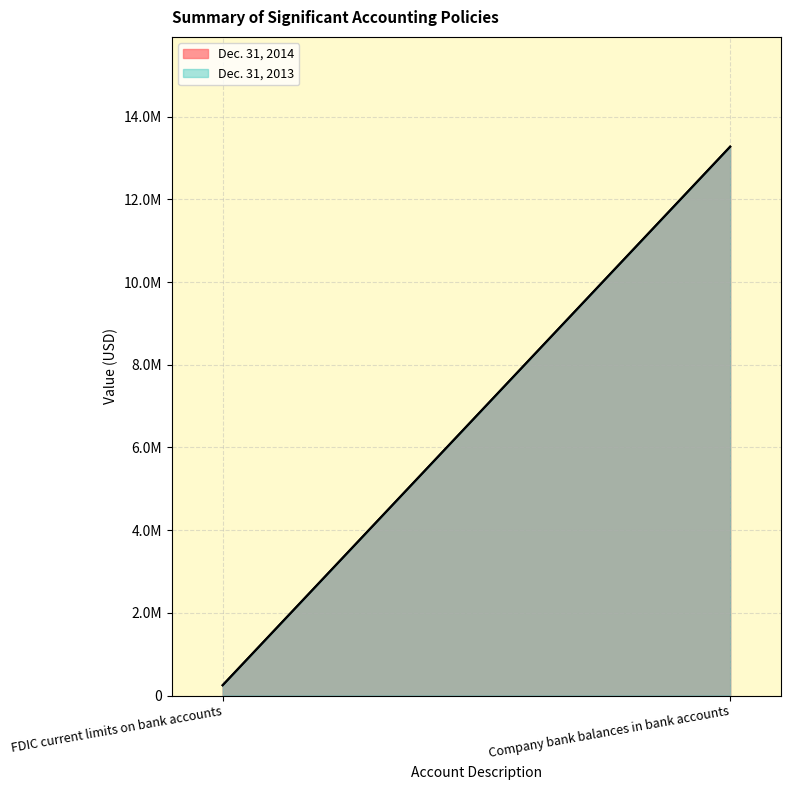

What is the difference between the Dec. 31, 2014 values at FDIC current limits on bank accounts and Company bank balances in bank accounts?

13024000